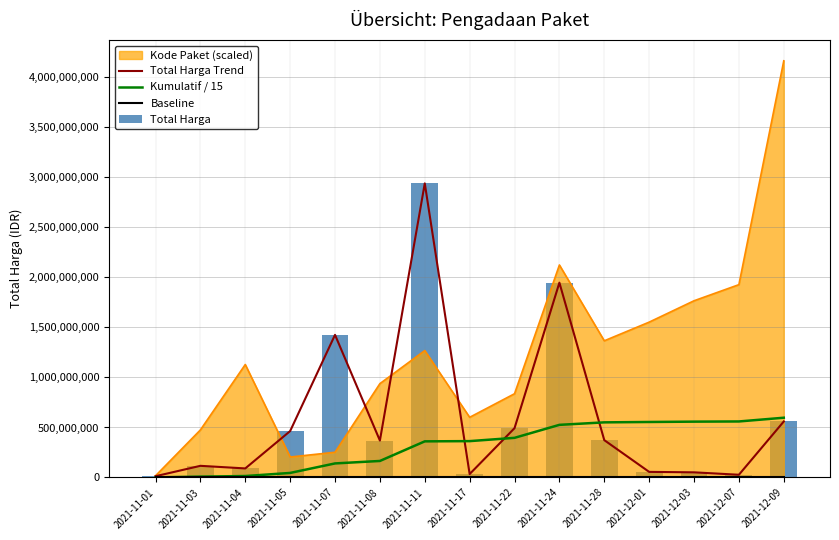

What is the sum of all Kumulatif / 15 values?

4845501261.0